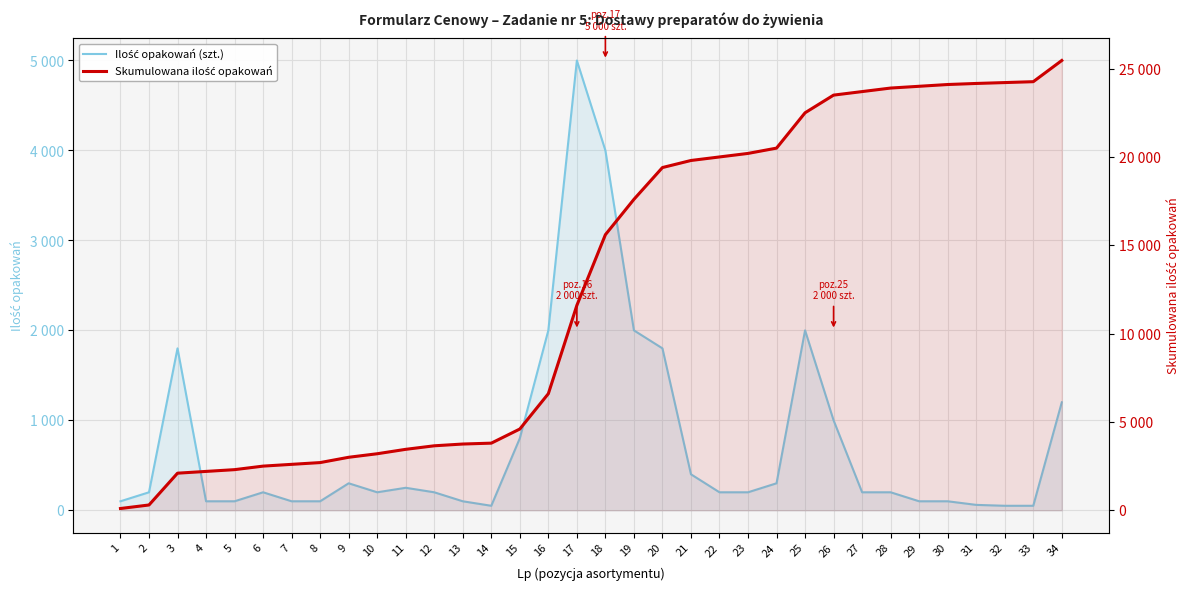

Between 25 and 30, which series saw the biggest shift?

Ilość opakowań (szt.)